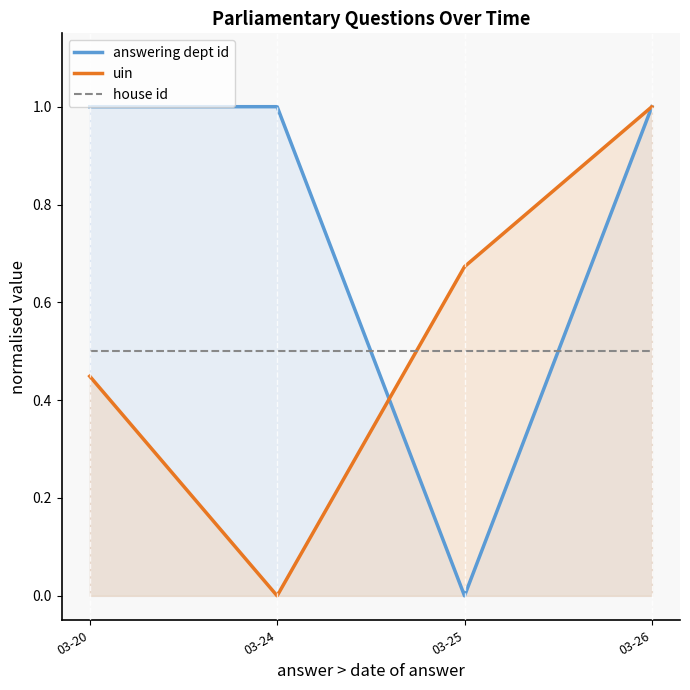

What is the maximum value shown in the chart?

1.0